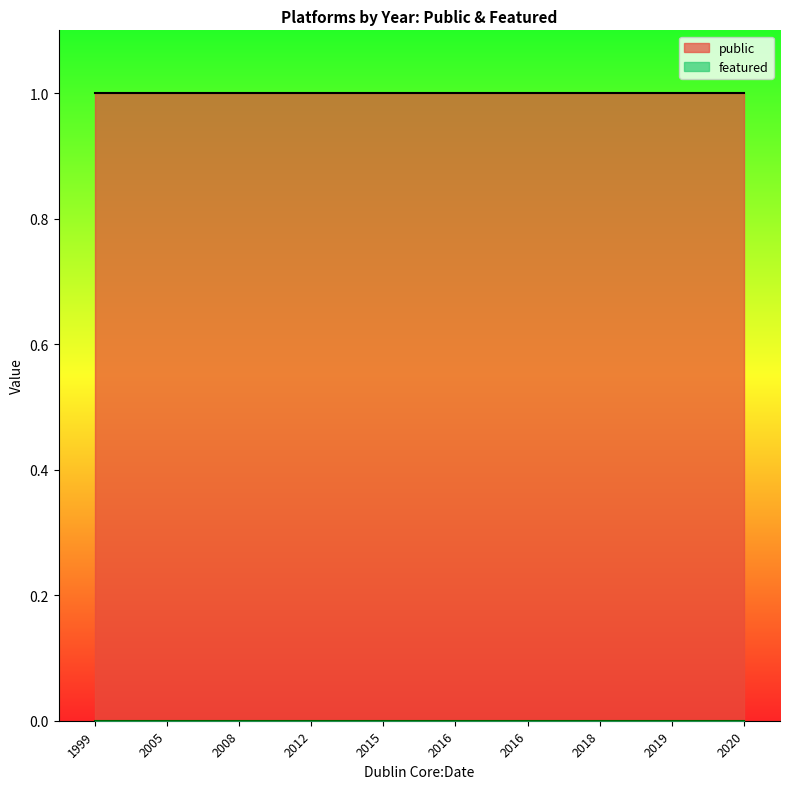

True or false: featured and public cross at least once.

False